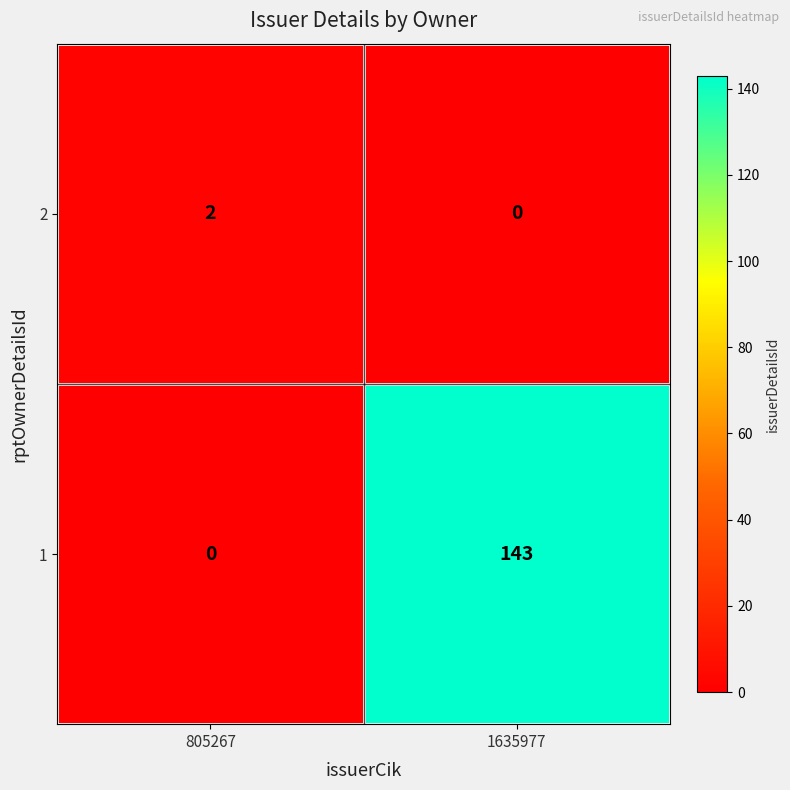

What is the difference between the 1 values at 805267 and 1635977?

143